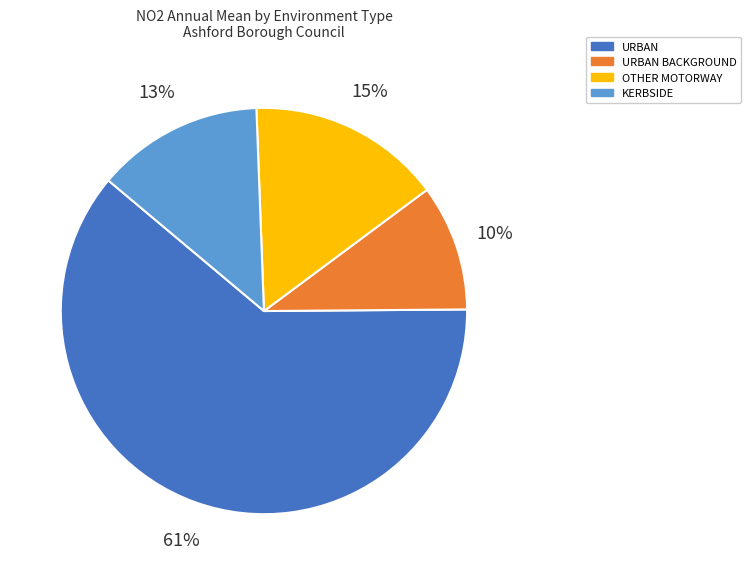

Do URBAN and KERBSIDE together represent more than half of the pie?

Yes